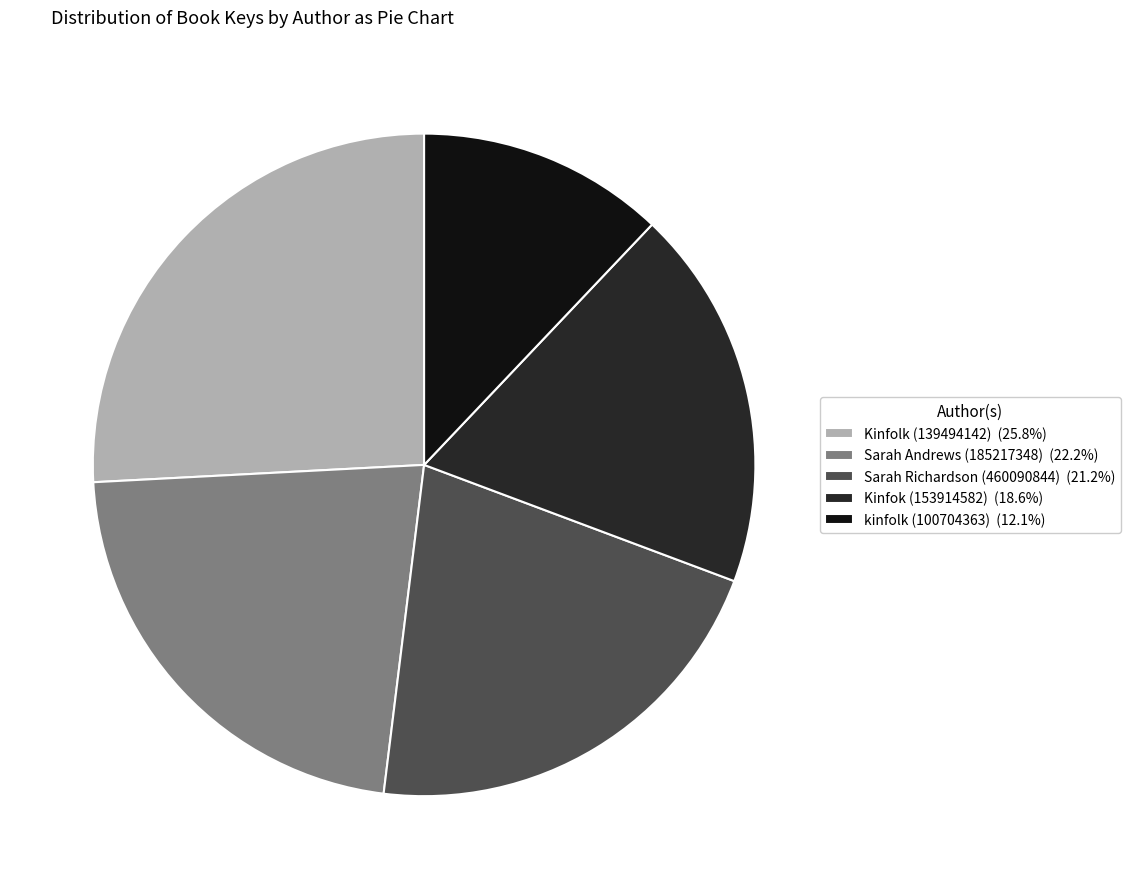

The Kinfolk (139494142) slice represents 26% of the pie. True or false?

True